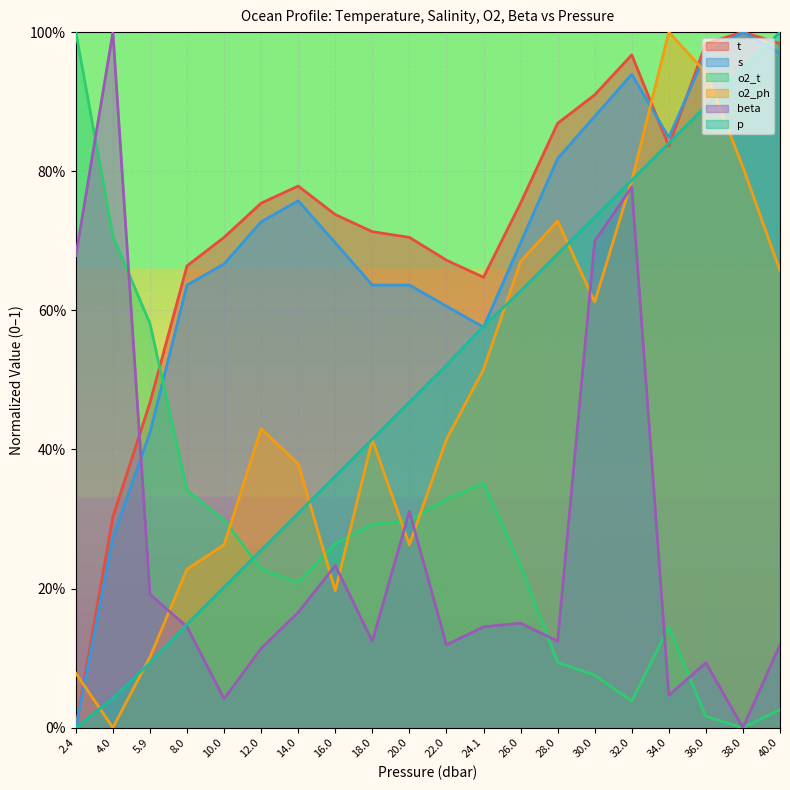

What is the maximum value shown in the chart?

1.0